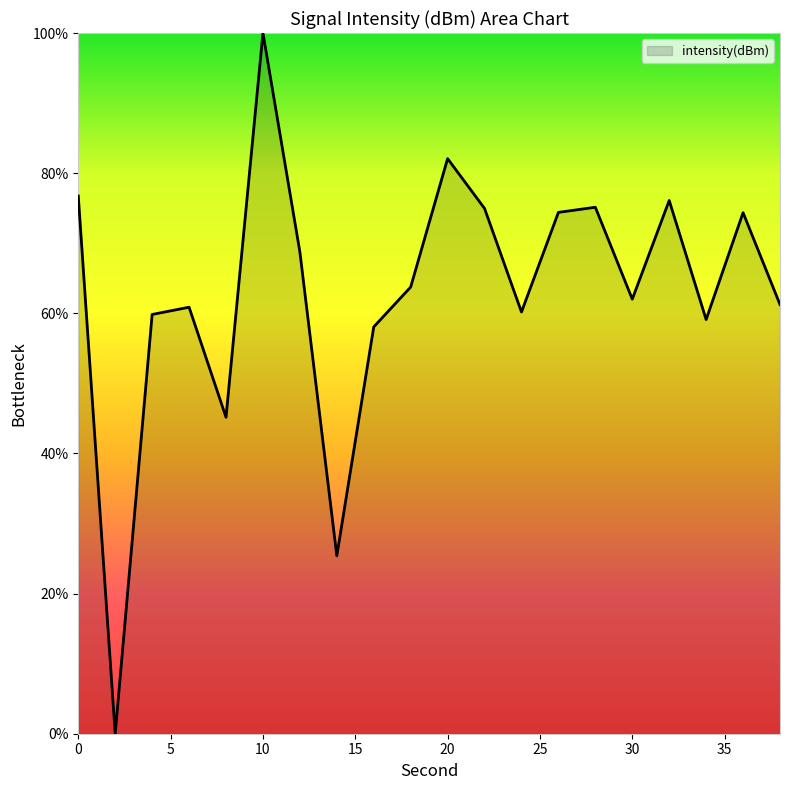

What is the maximum value shown in the chart?

100.0